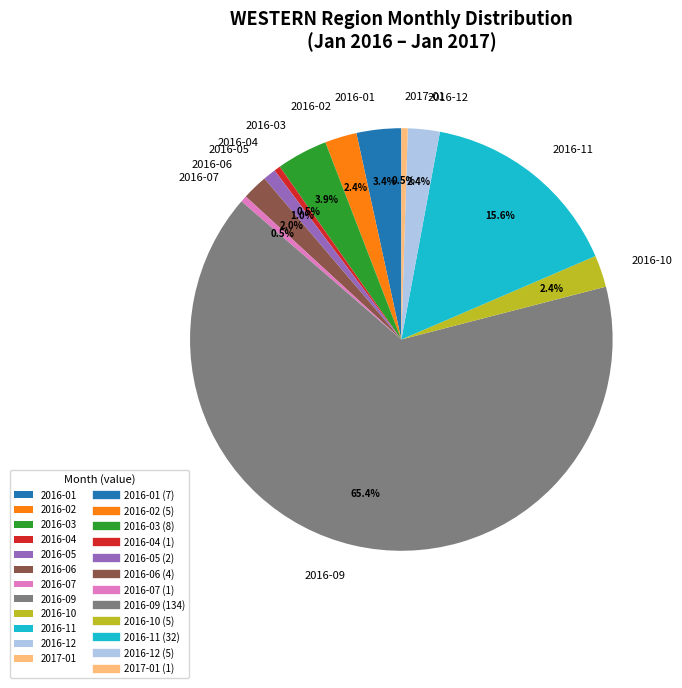

Do 2016-10 and 2016-07 together represent more than half of the pie?

No